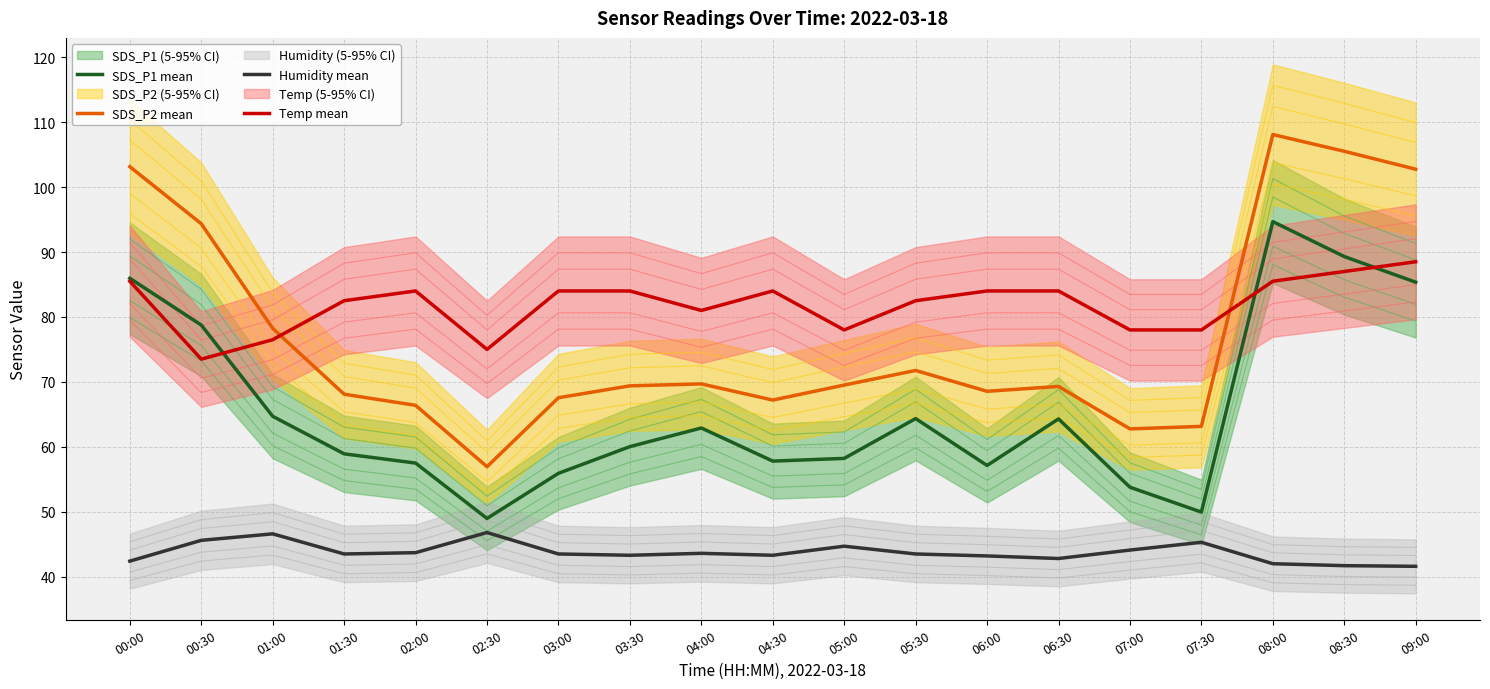

What is the label of the 5th point from the left?

02:00